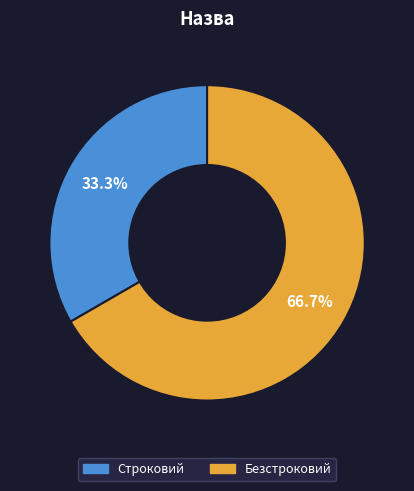

Combined, what portion of the pie is Строковий and Безстроковий?

100.0%